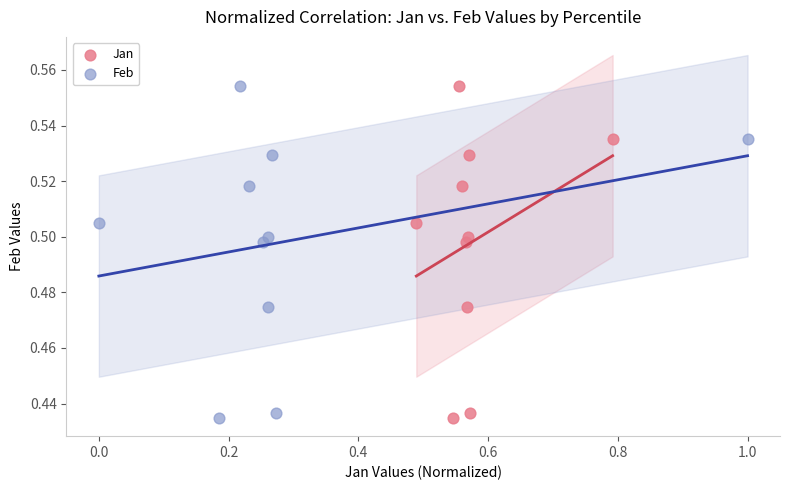

What are all the series names shown in the legend?

Jan, Feb